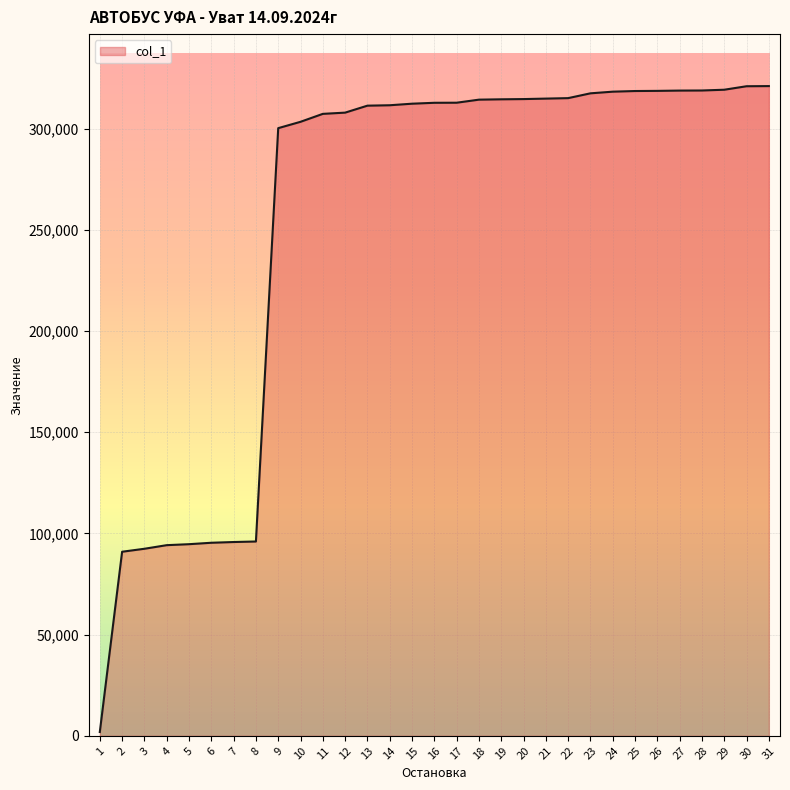

The value at 28 is 485052. True or false?

False